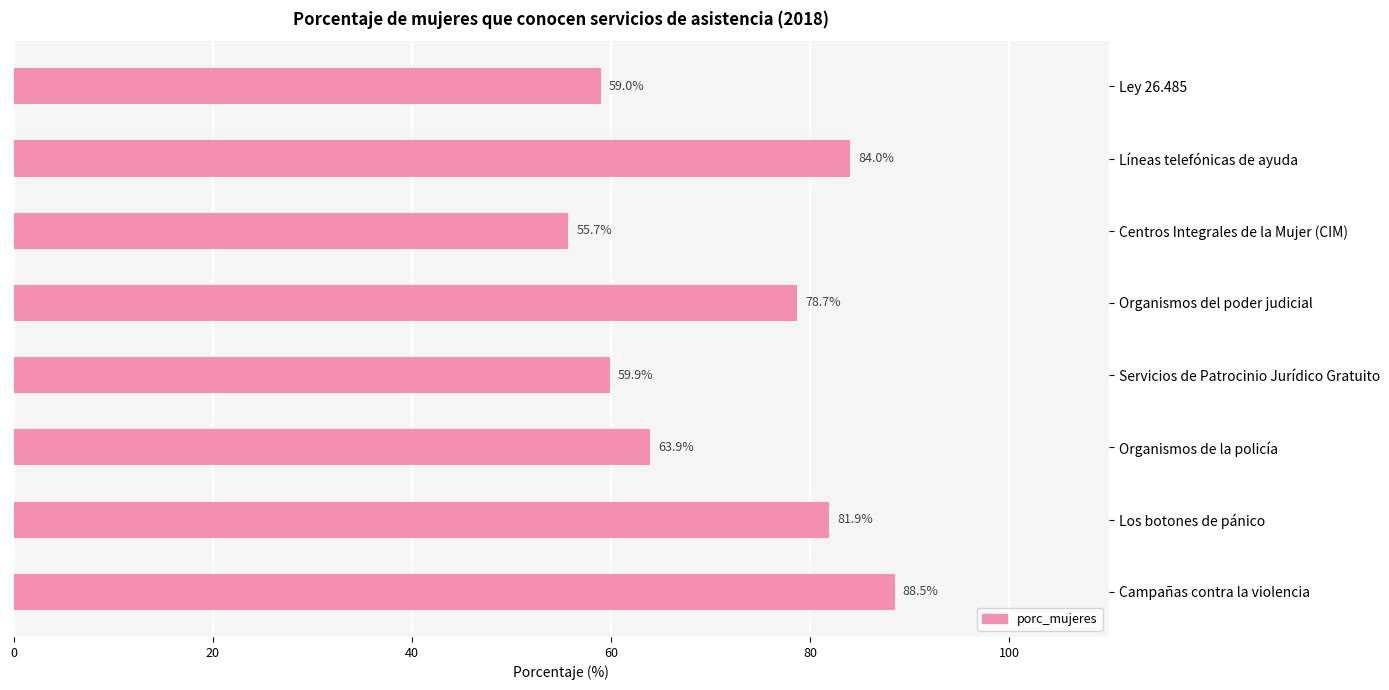

Reading bottom to top, list all the values displayed in this chart.

88.5	81.9	63.9	59.9	78.7	55.7	84.0	59.0